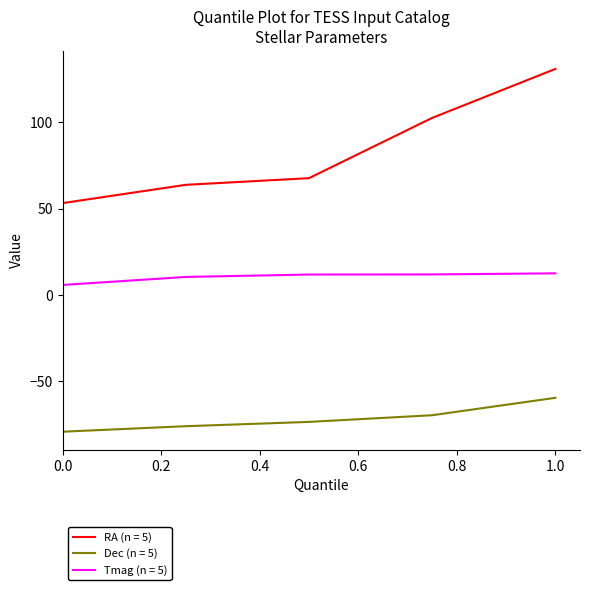

Which series has the largest total across all categories?

RA (n = 5)